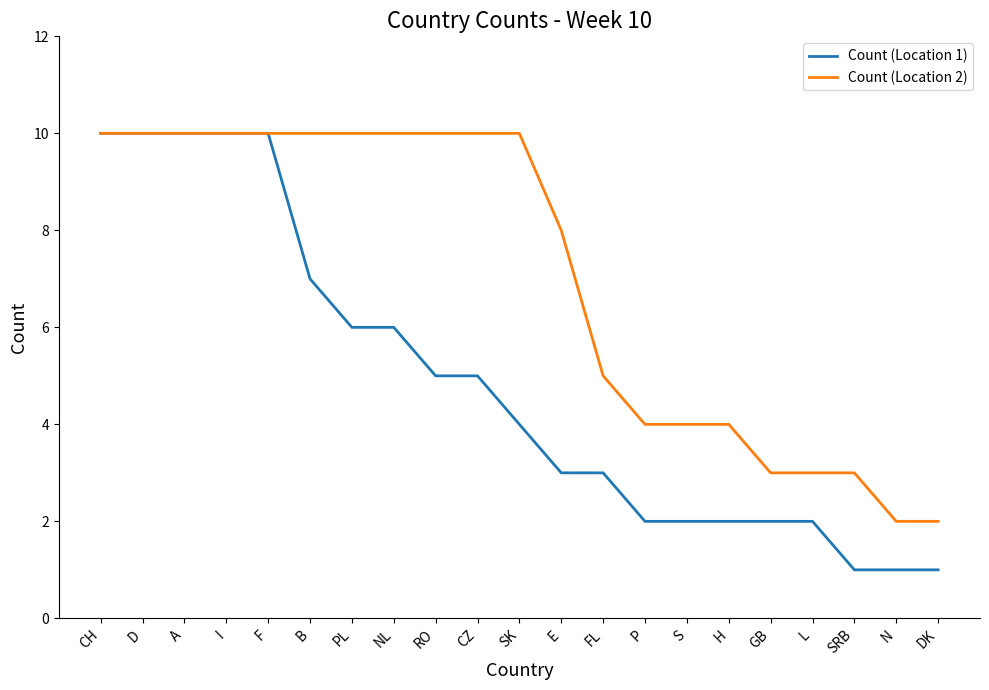

What is the greatest value displayed?

10